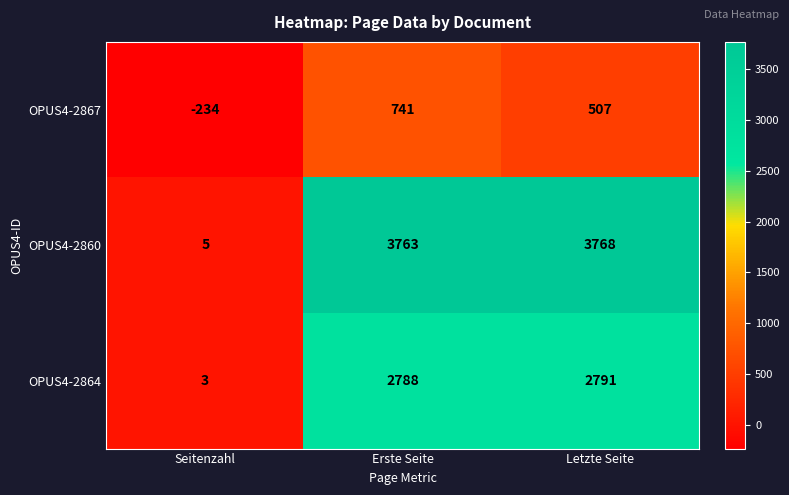

How many categories are shown in the chart?

3